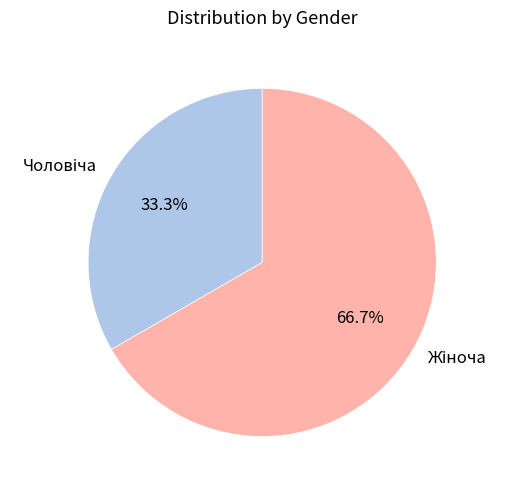

How many slices are in this pie chart?

2